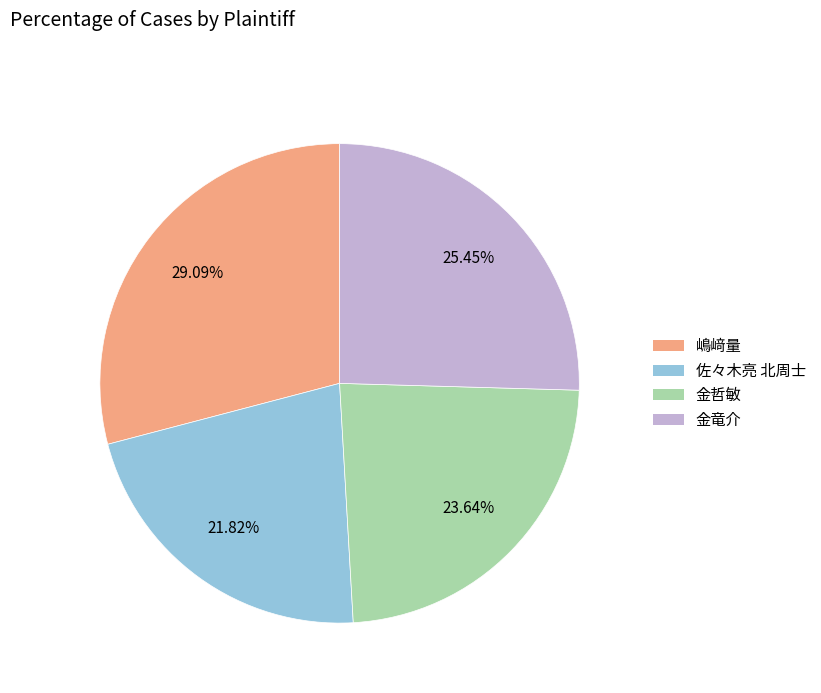

What percentage is the 金竜介 slice, to the nearest percent?

25%